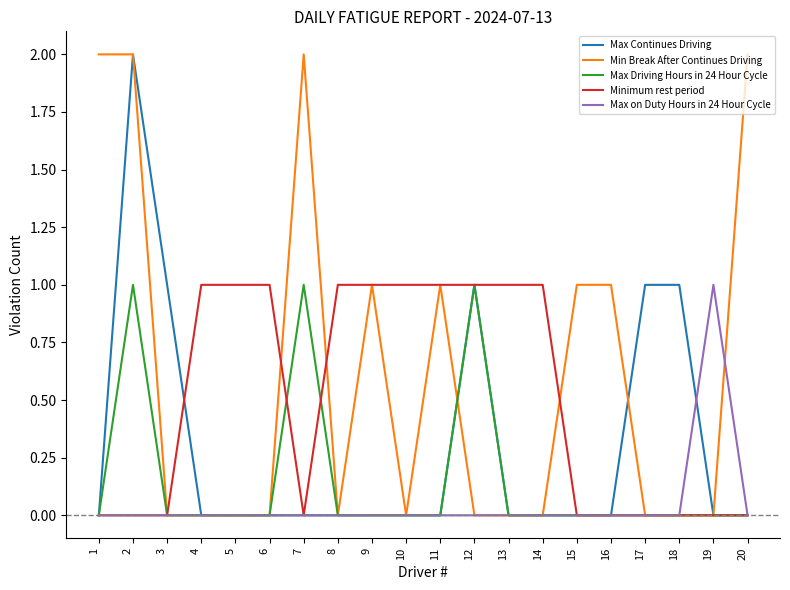

What are all the series names shown in the legend?

Max Continues Driving, Min Break After Continues Driving, Max Driving Hours in 24 Hour Cycle, Minimum rest period, Max on Duty Hours in 24 Hour Cycle